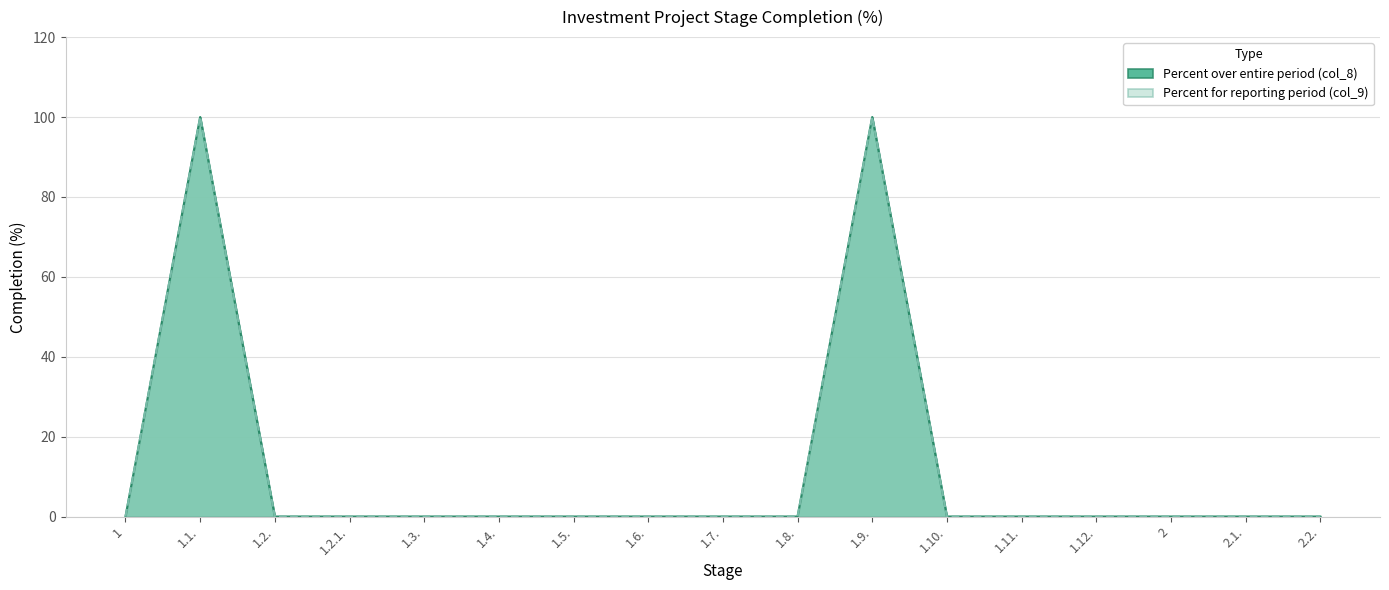

At which label does Percent over entire period (col_8) reach its minimum?

1